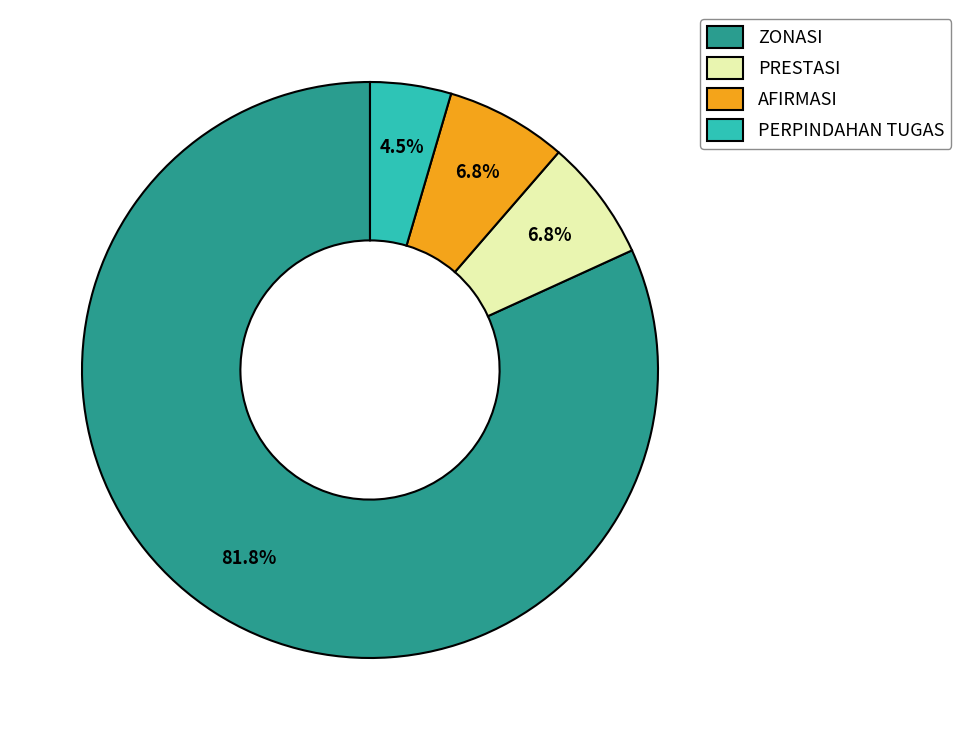

What percentage is NOT represented by PRESTASI?

93.2%